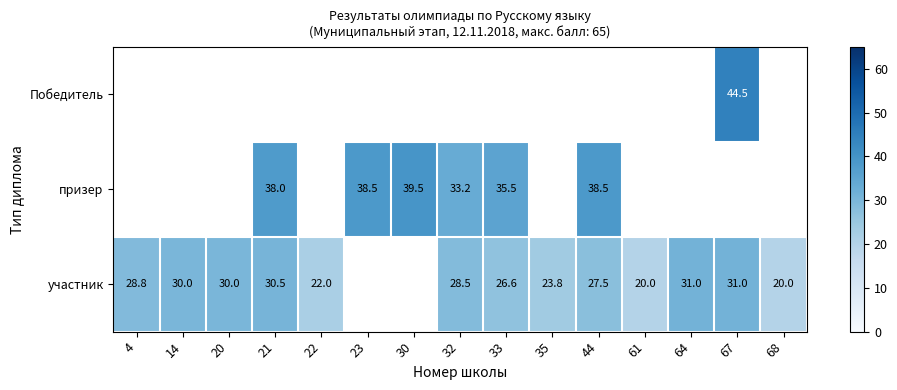

What is the sum of the участник values at 61 and 14?

50.0